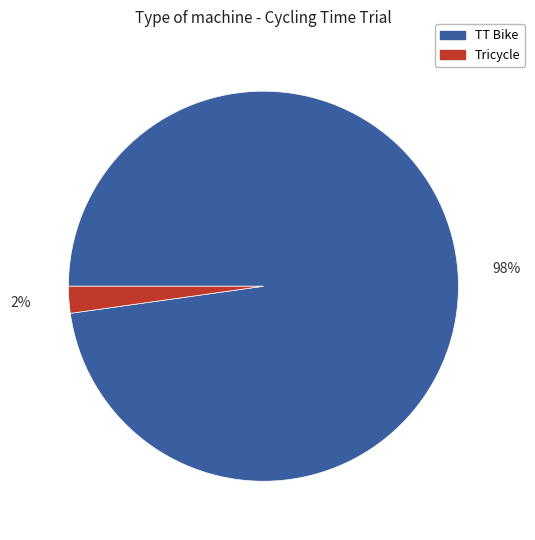

To the nearest percent, what is the combined percentage of Tricycle and TT Bike?

100%